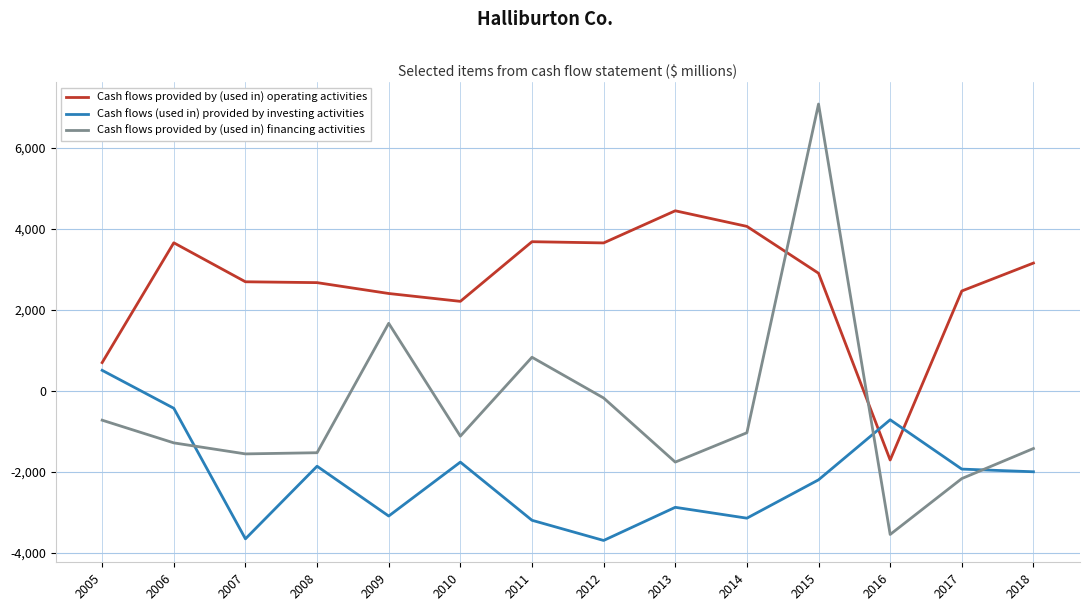

Which series changed the most between 2006 and 2009?

Cash flows provided by (used in) financing activities